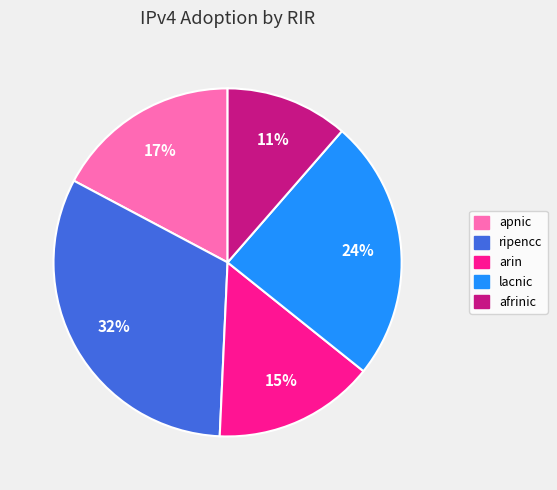

Between ripencc and lacnic, which is larger?

ripencc